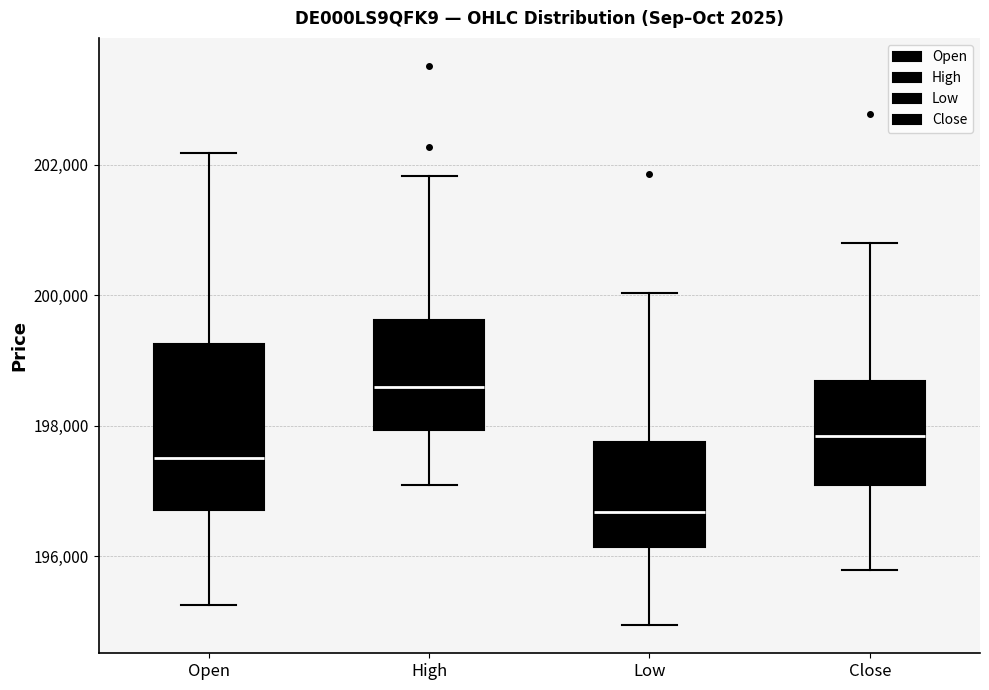

Which box's median line is the lowest?

Low